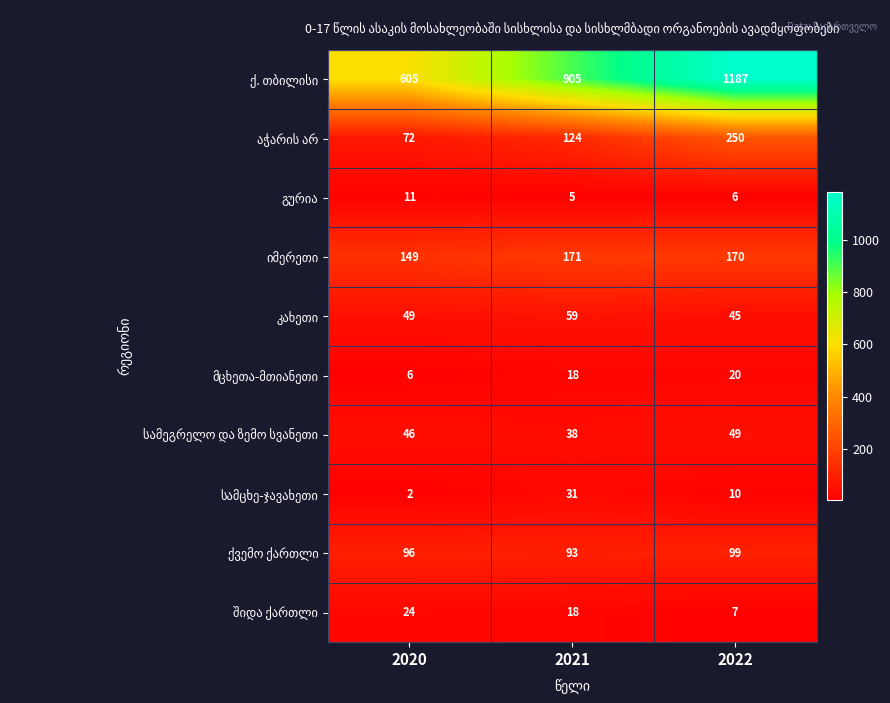

What is the total value across all series at 2022?

1843